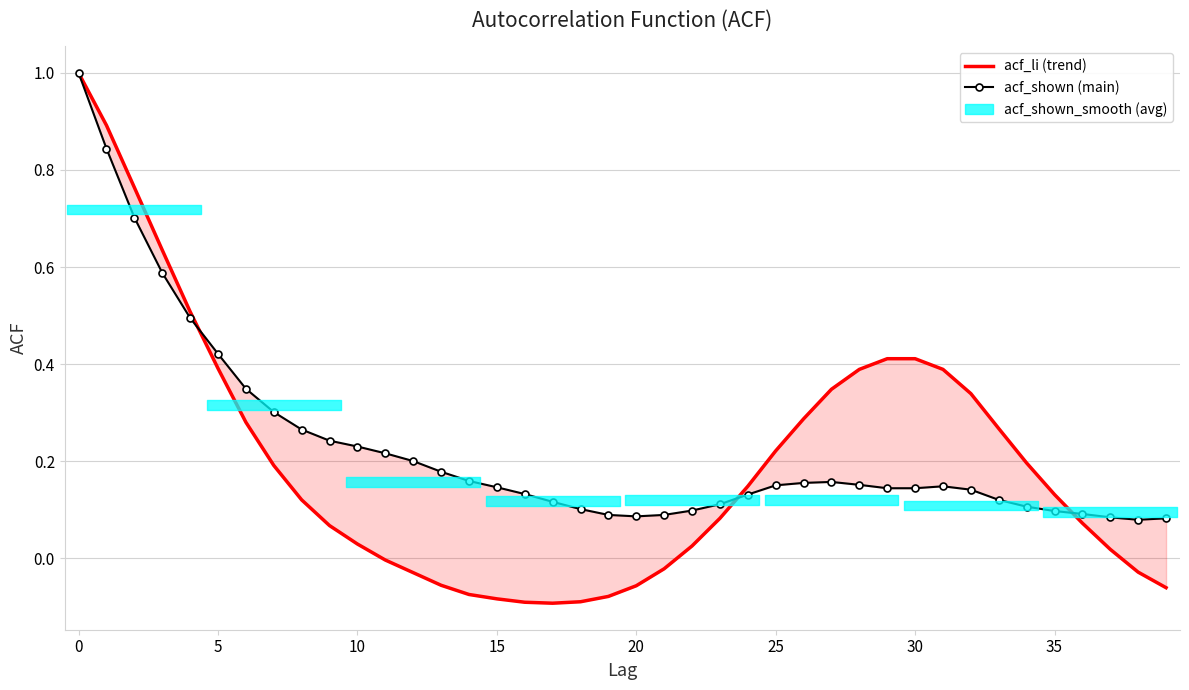

Between 18 and 22, which series saw the biggest shift?

acf_li